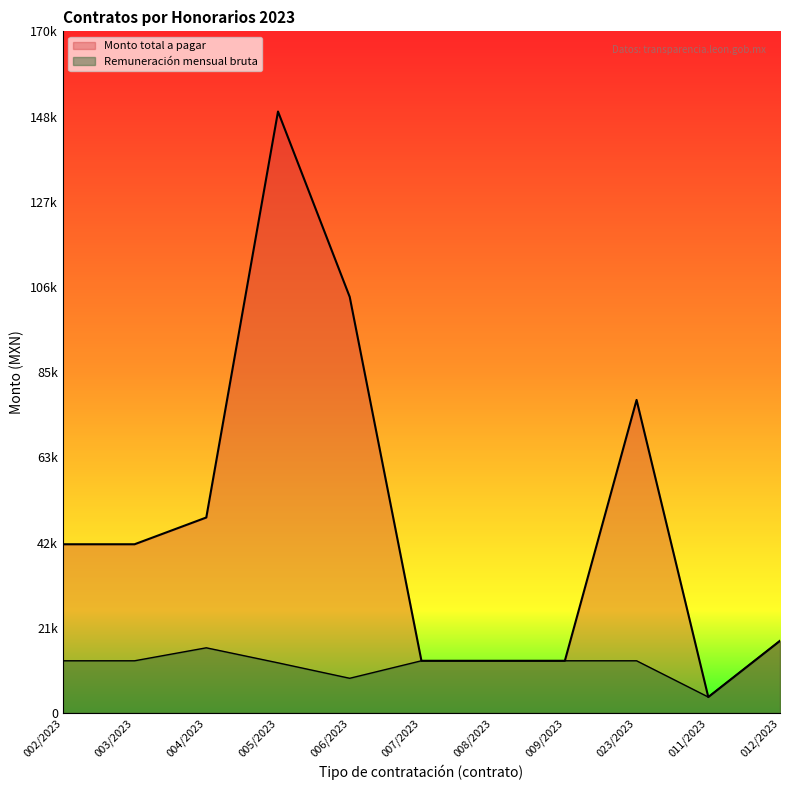

What is the smallest value displayed?

3973